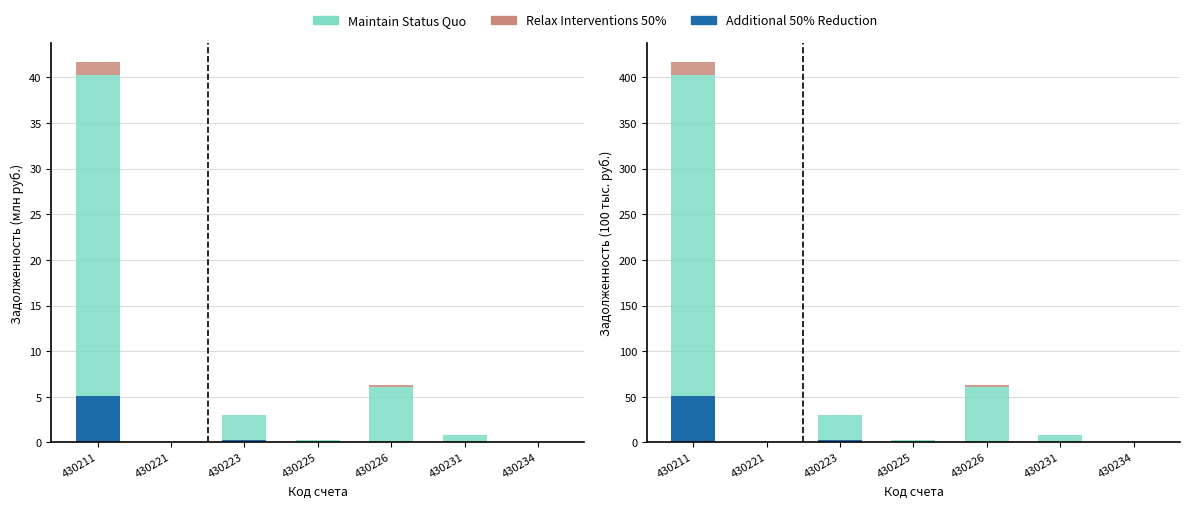

Reading right to left, extract all data points from this chart.

Additional 50% Reduction: 0.0	0.0	0.0	0.0	2.9	0.0	50.7
Maintain Status Quo: 0.9	7.7	60.5	2.8	26.7	0.2	352.0
Relax Interventions 50%: 0.0	0.3	2.4	0.1	1.1	0.0	14.1